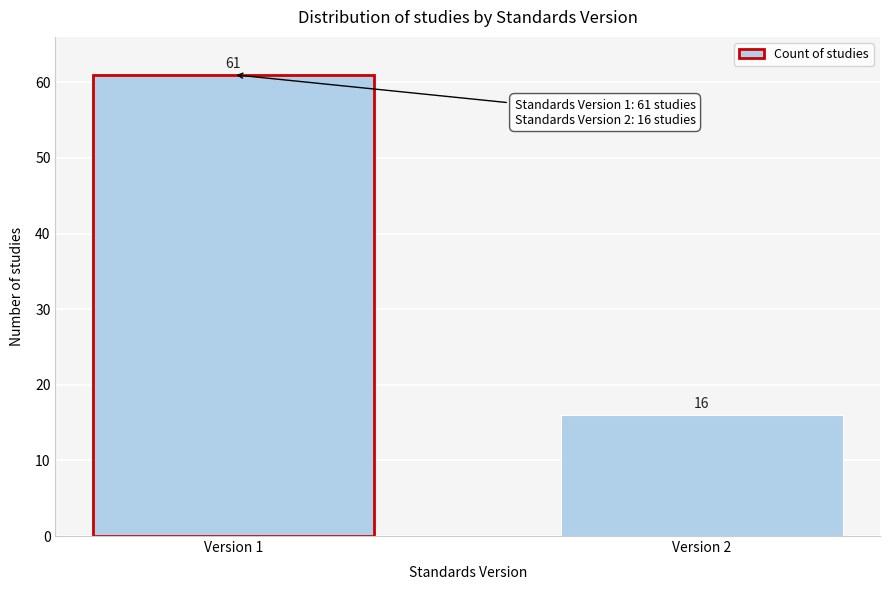

Reading right to left, extract all data points from this chart.

Version 2=16	Version 1=61